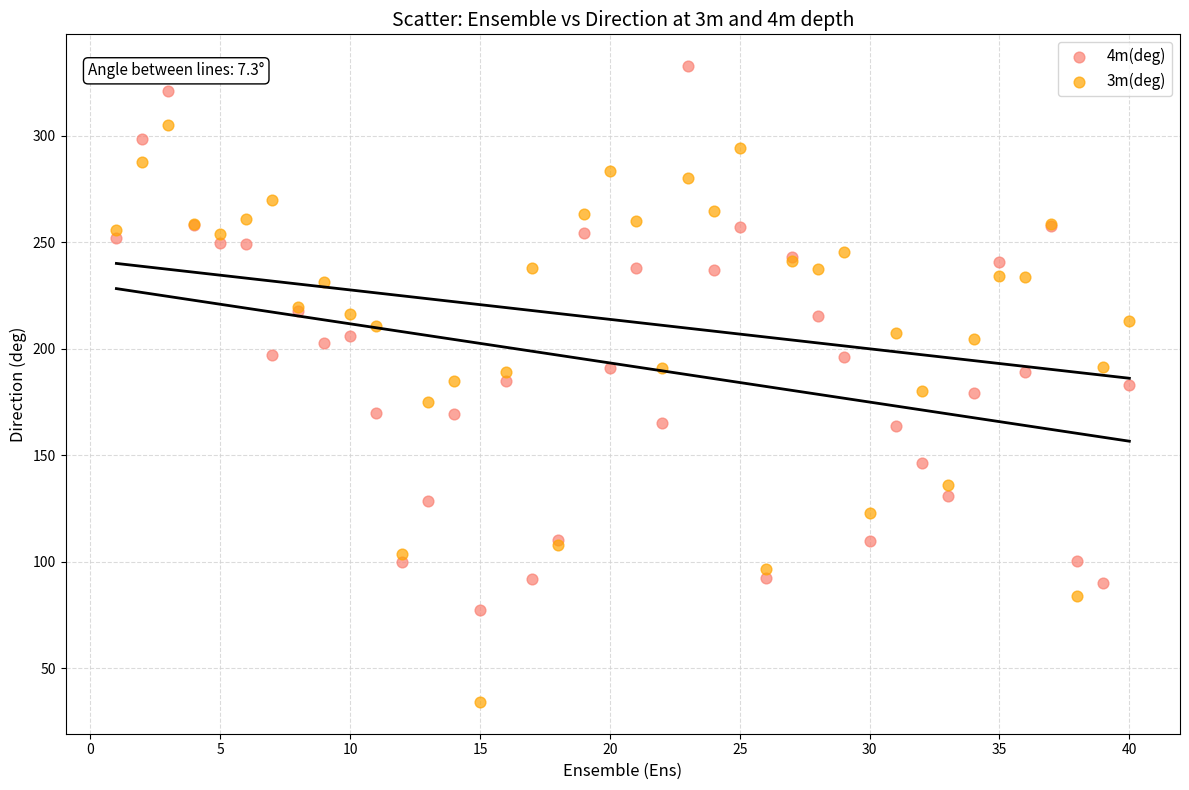

Which series has the largest Y range (max minus min)?

3m(deg)